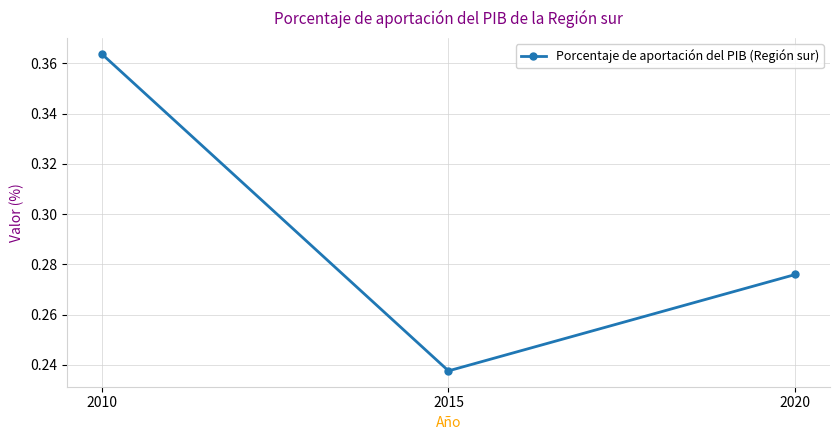

True or false: the data shows 0.3 at 2015.

False